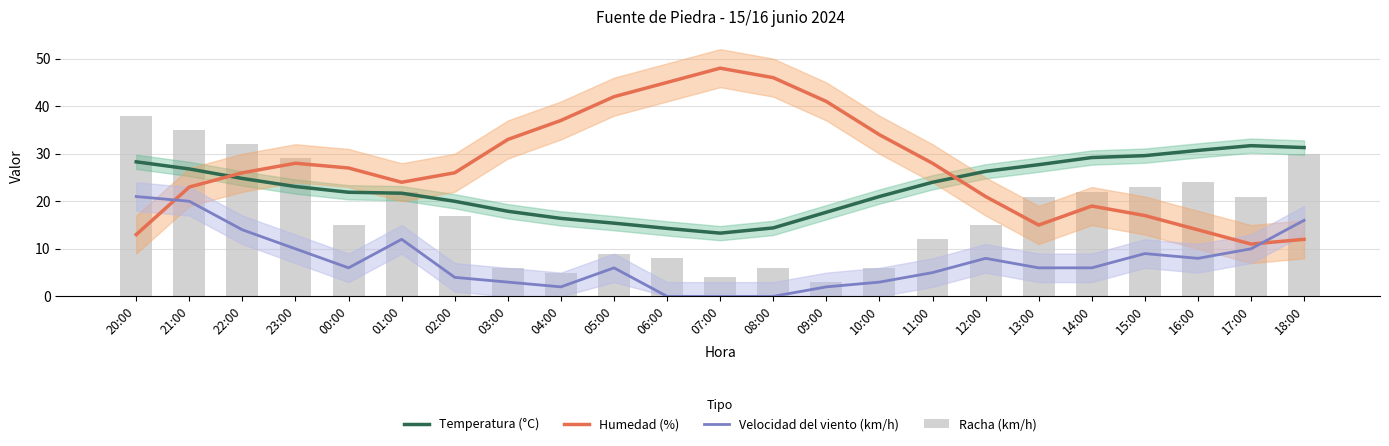

Where is Temperatura (°C) nearest to the value 22?

00:00